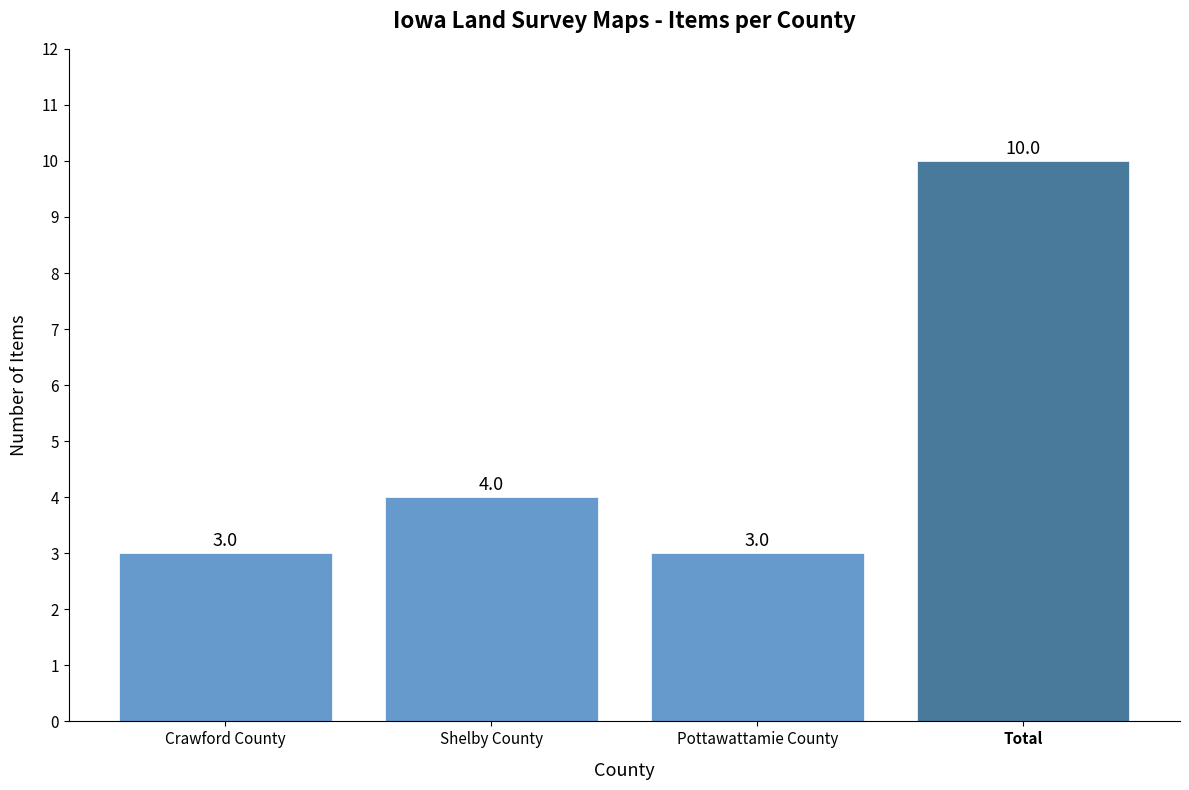

Are the bars grouped side by side (vs. stacked)?

No